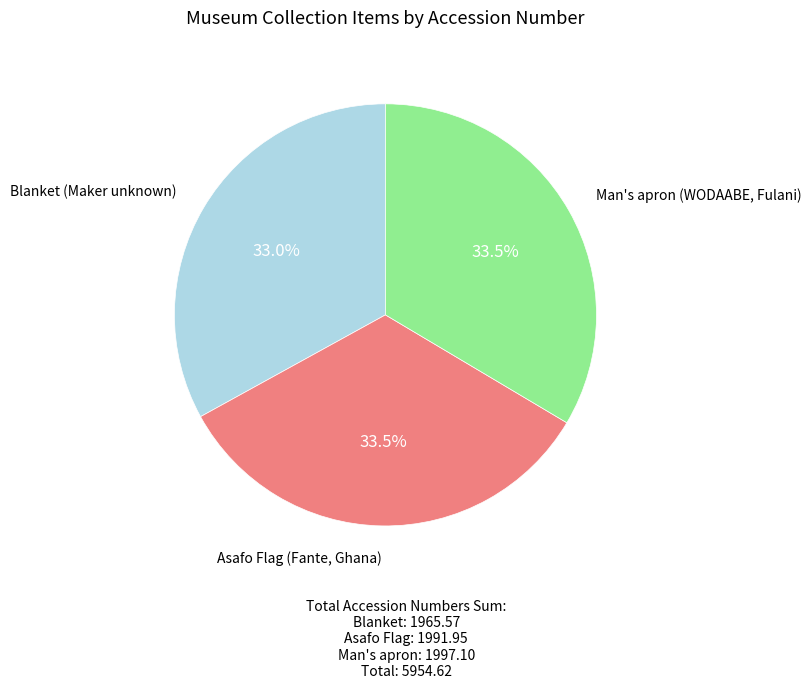

Is there a majority slice in this chart?

No